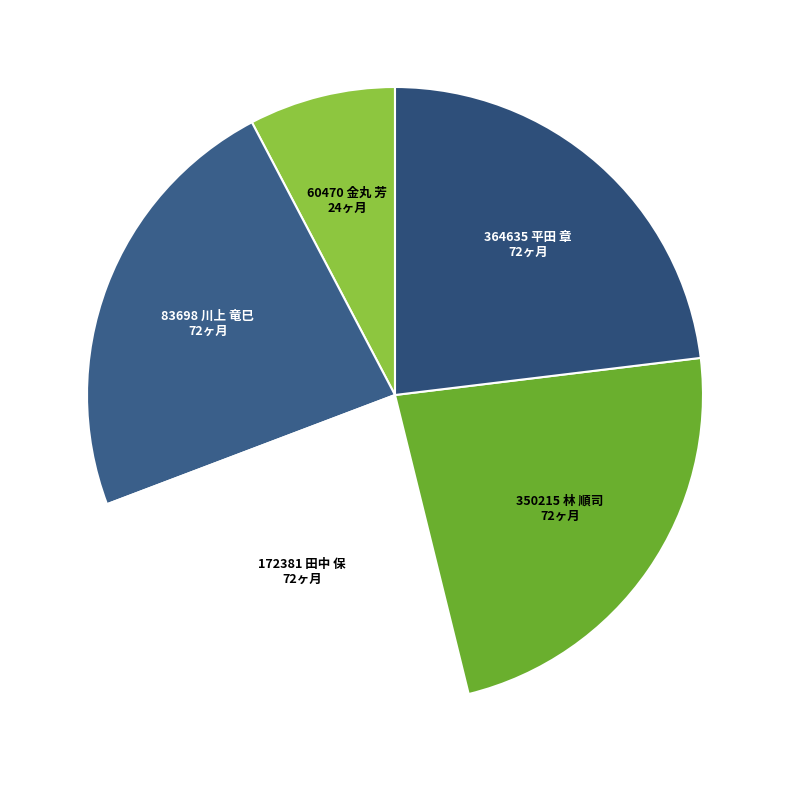

Which slice is the smallest?

60470 金丸 芳